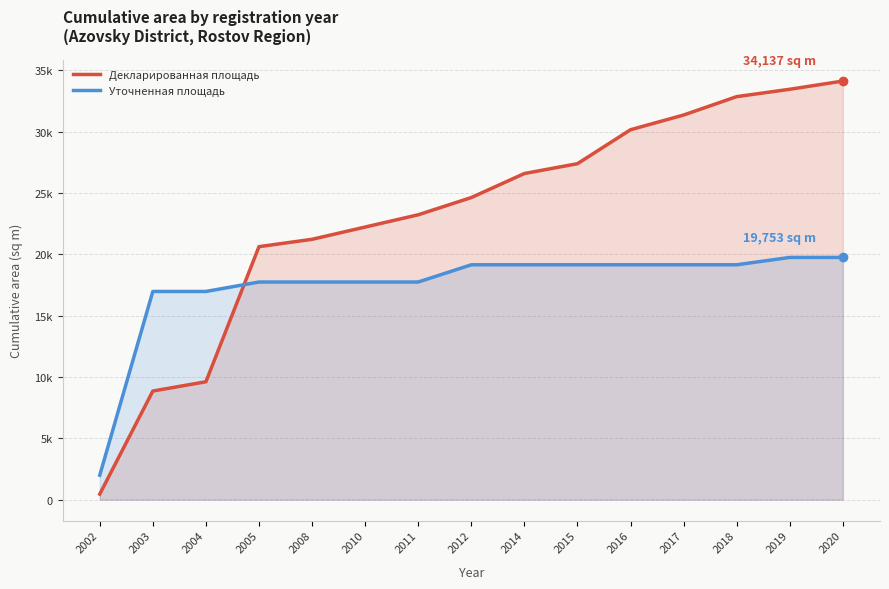

True or false: Декларированная площадь has a value of 452 at 2002.

True